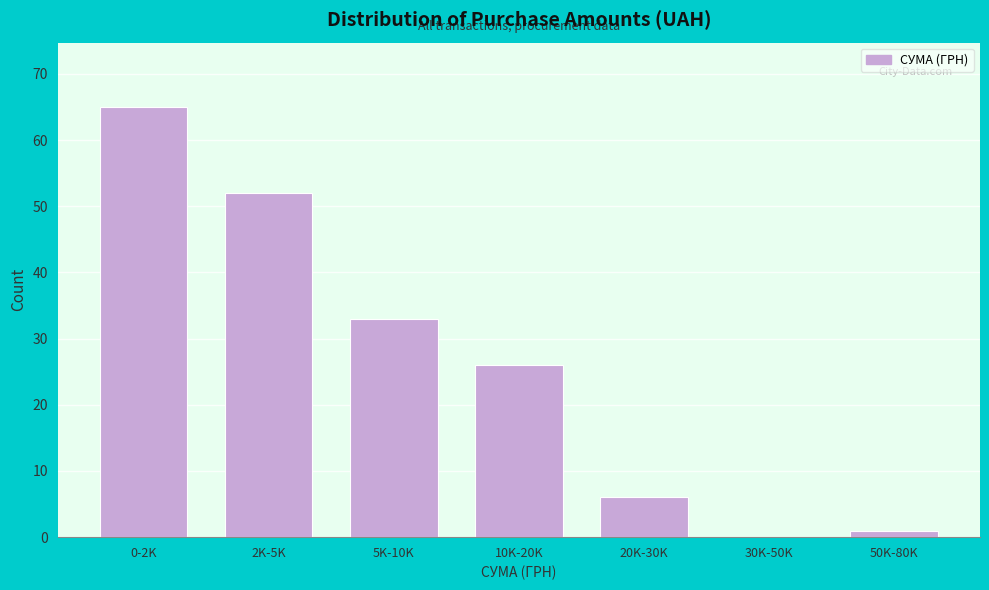

Reading right to left, list all the values displayed in this chart.

50K-80K=1	30K-50K=0	20K-30K=6	10K-20K=26	5K-10K=33	2K-5K=52	0-2K=65